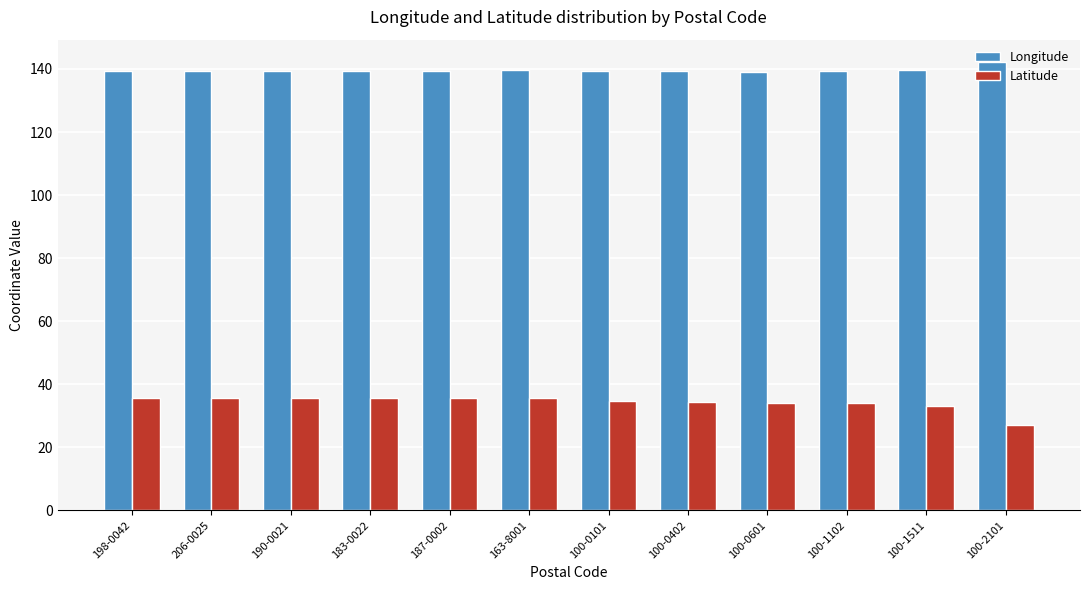

Count the number of categories in the chart.

12